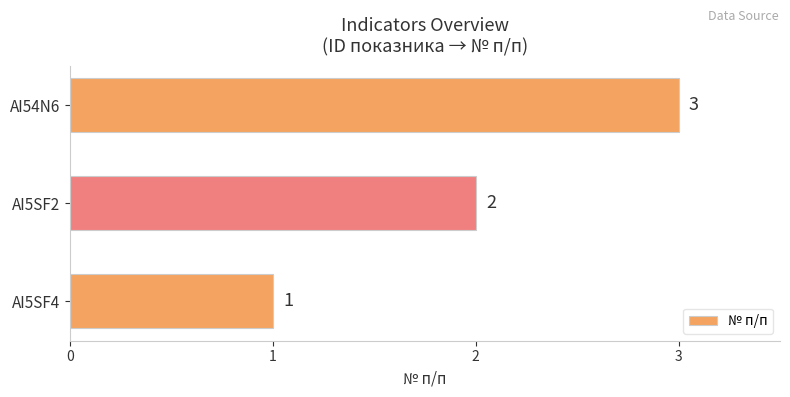

How many distinct data groups are displayed?

1